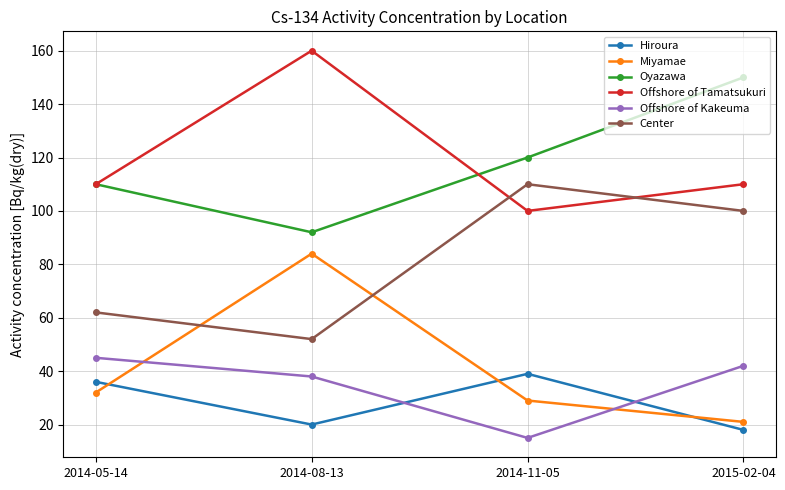

True or false: Offshore of Kakeuma has more than 0 points higher than both neighbors.

False